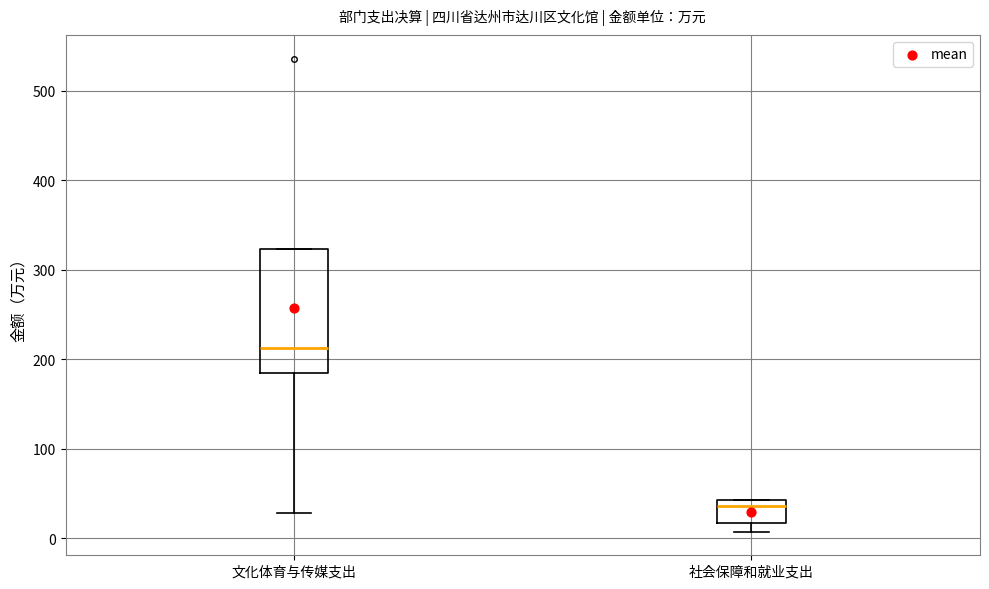

Reading left to right, transcribe this box plot: for each box, give where its median line is, the range the box spans, and where its two whiskers end, as read against the y-axis. The values are not printed on the chart, so give them approximately, as read against the axis.

文化体育与传媒支出: median 210, box 190 to 320, whiskers 30 to 320
社会保障和就业支出: median 40 (just below the box's upper edge), box 20 to 40, whiskers 10 to 40